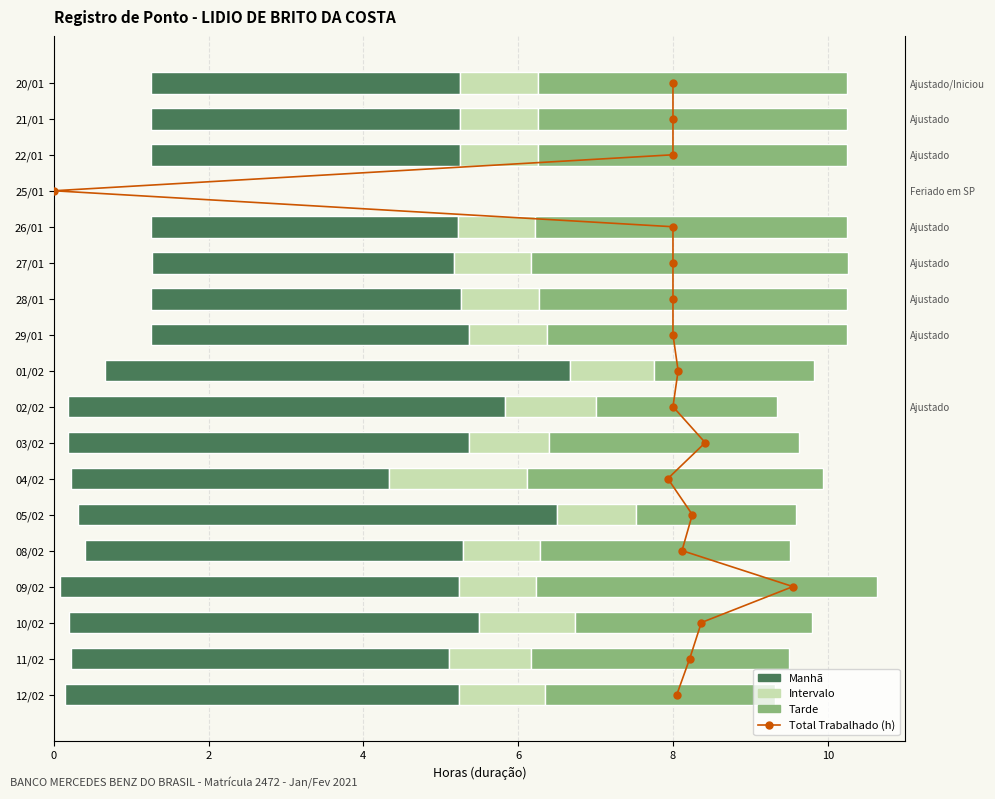

What is the difference between the second highest and second lowest values in the Intervalo series?

0.2